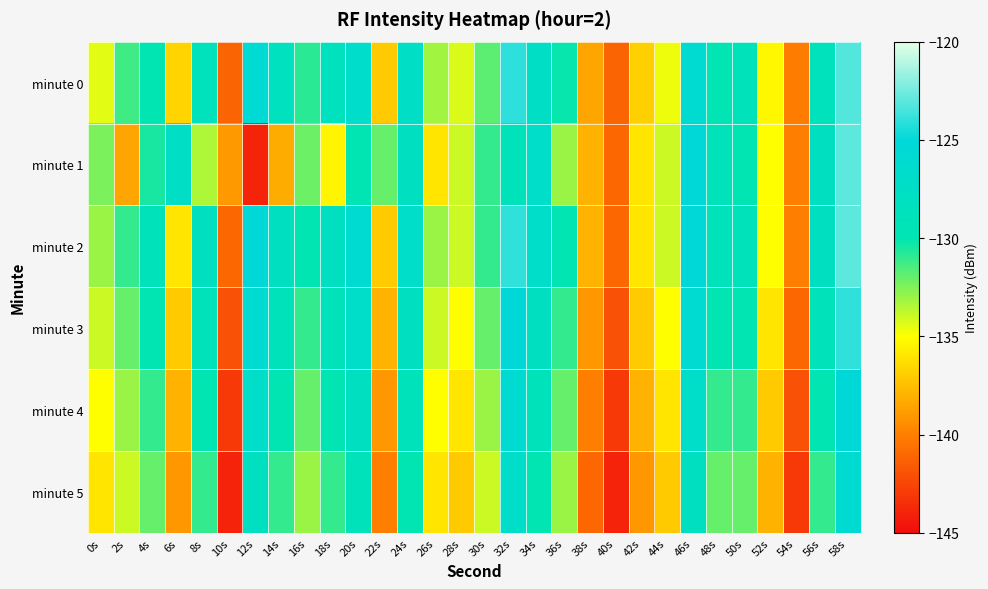

What is the difference between the highest and lowest values at 26s?

3.0